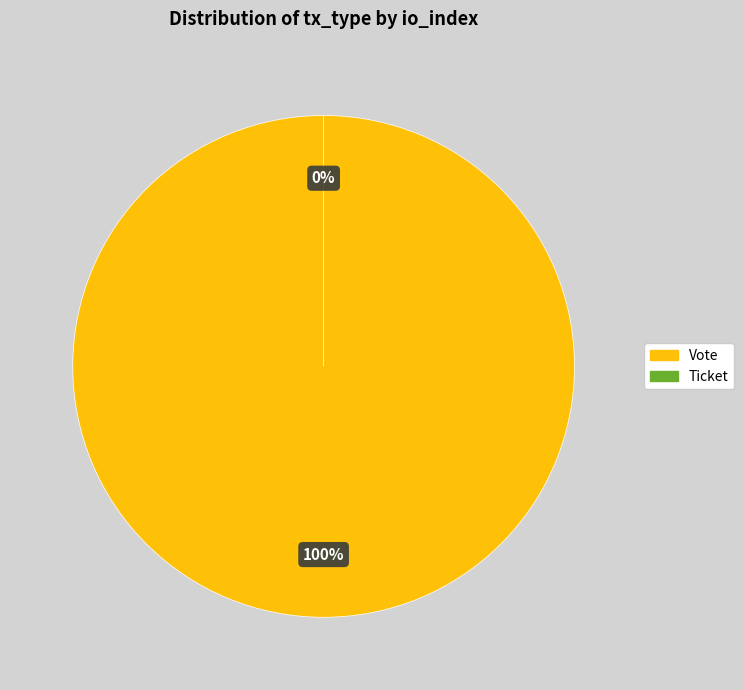

How many segments does this pie chart have?

2